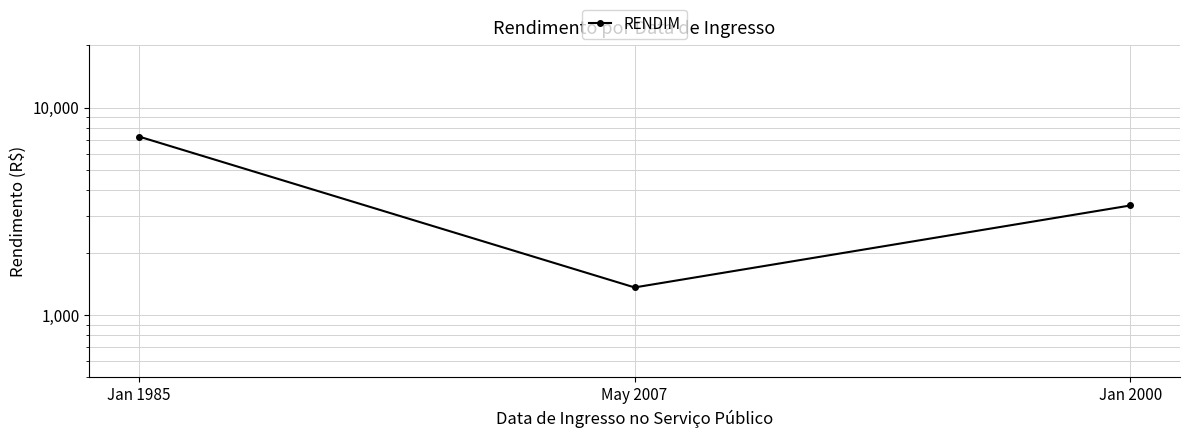

Reading left to right, extract all data points from this chart.

Jan 1985=7268.8	May 2007=1358.8	Jan 2000=3378.3